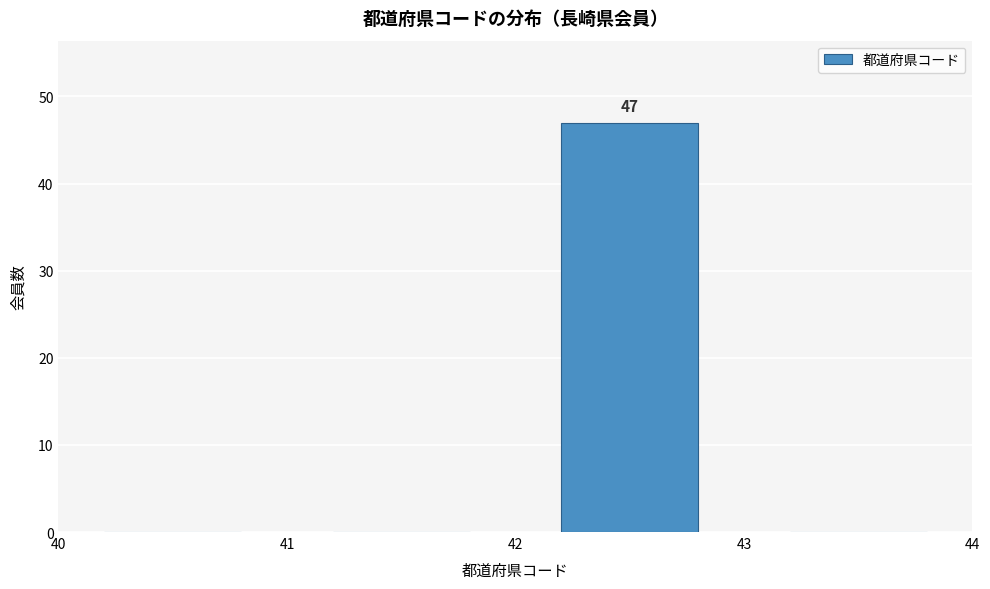

Which range on the x-axis has the tallest bar?

42 to 43